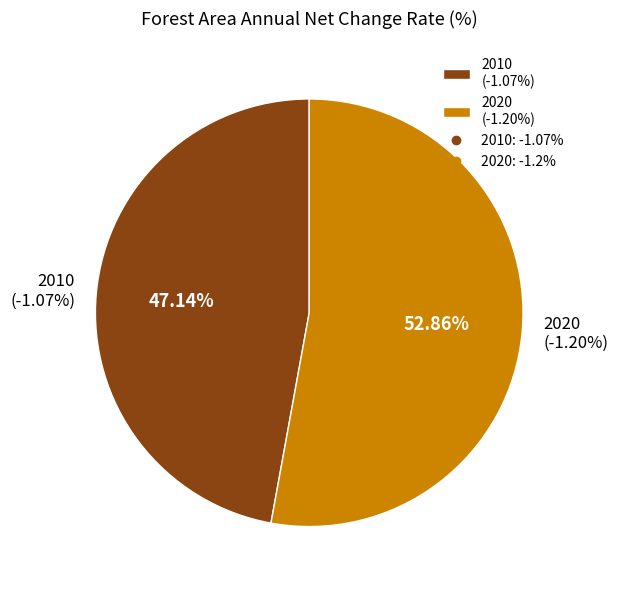

Does 2020 account for over 50% of the chart?

Yes